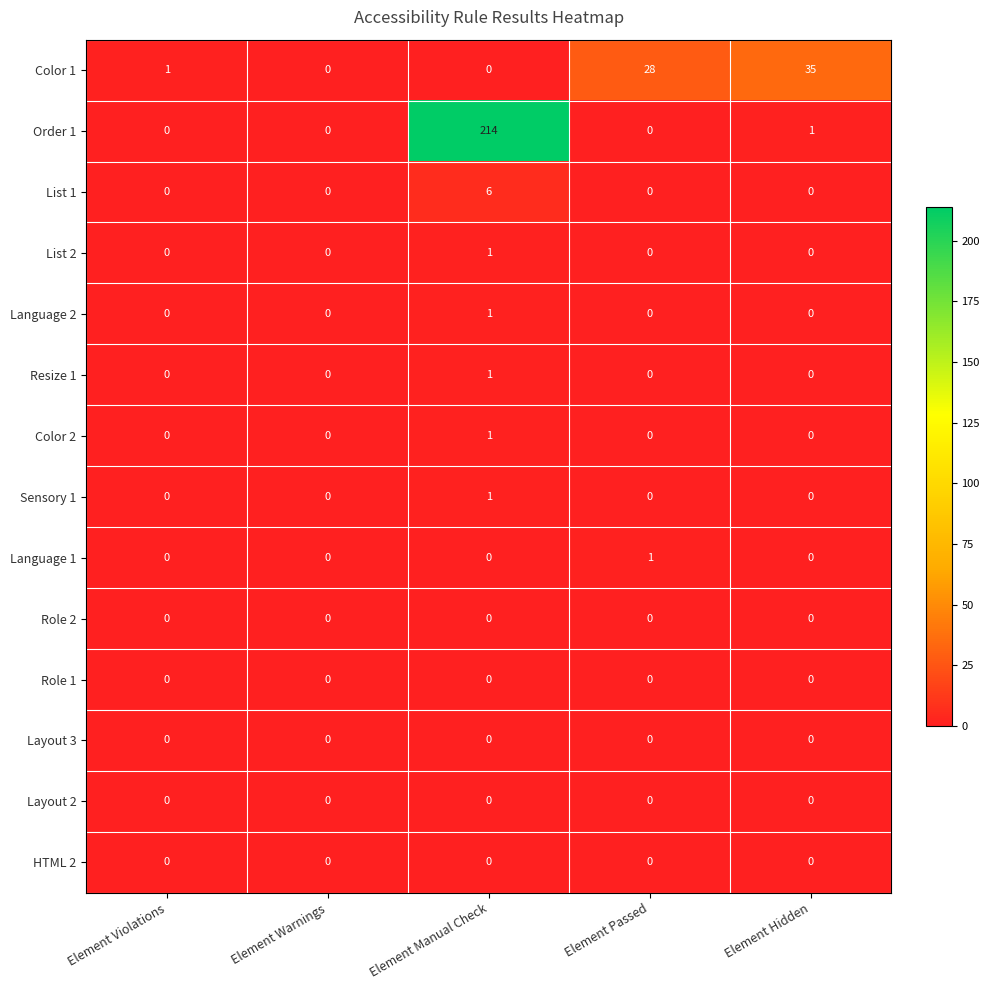

The value of List 2 at Element Manual Check is 0. True or false?

False